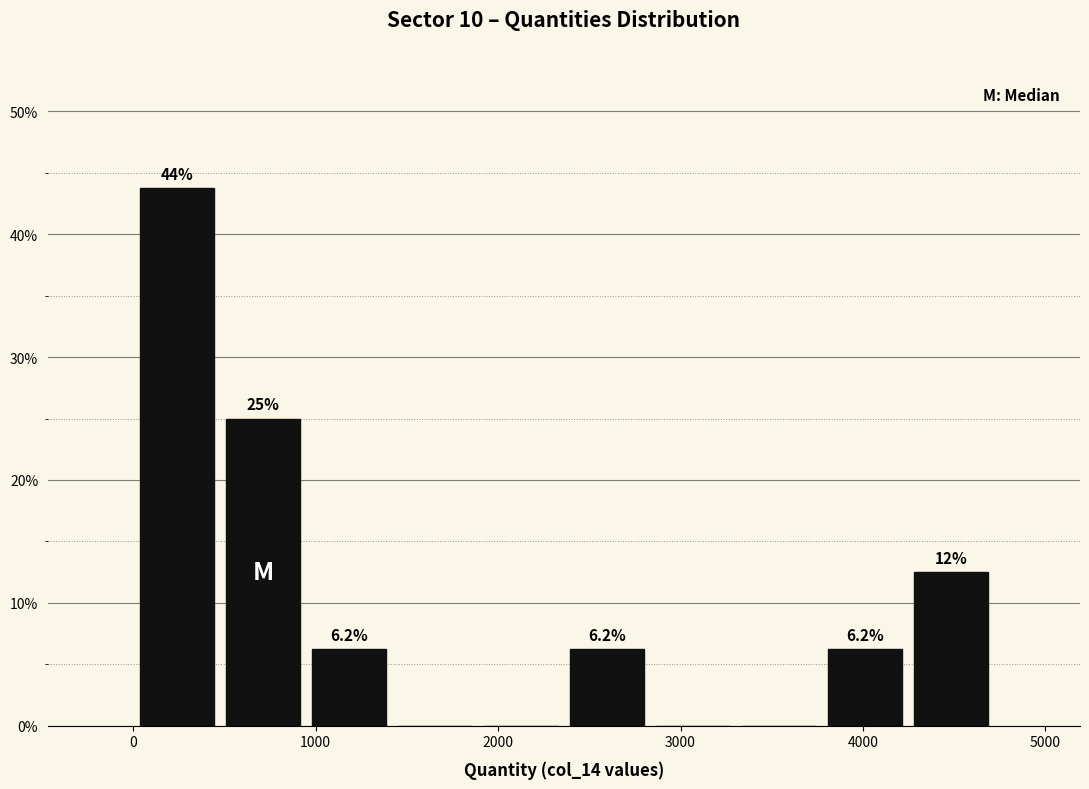

Over which range of the x-axis is the bar tallest?

0 to 500